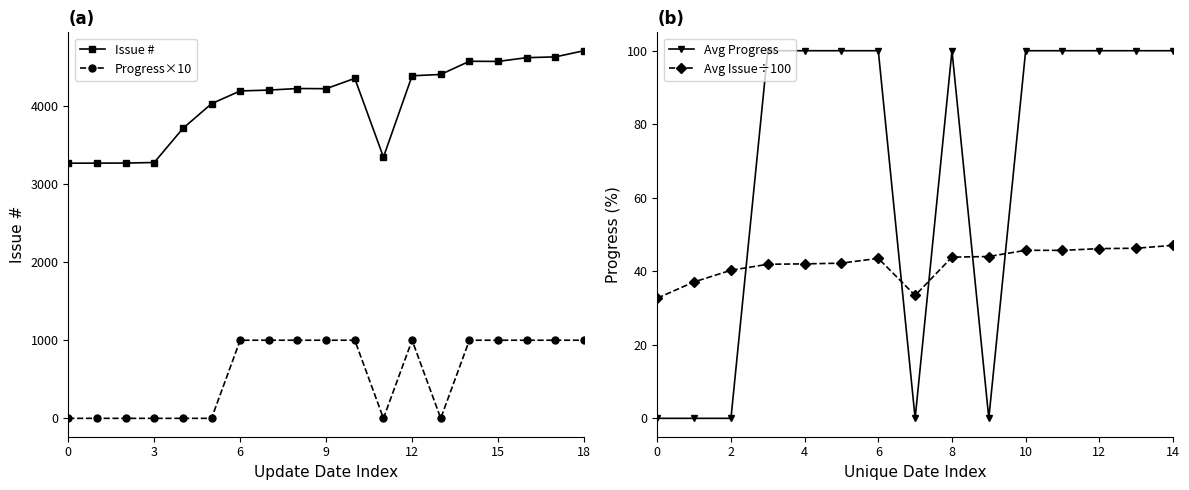

Count the number of categories in the chart.

19